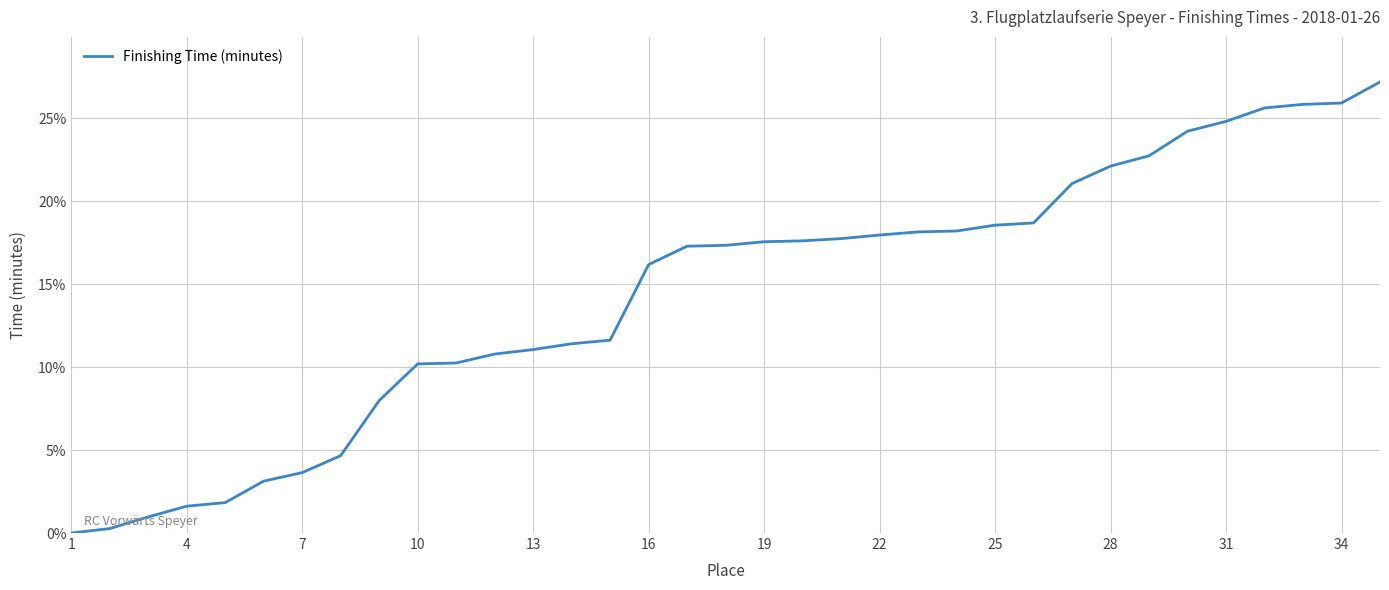

How many distinct data groups are displayed?

1